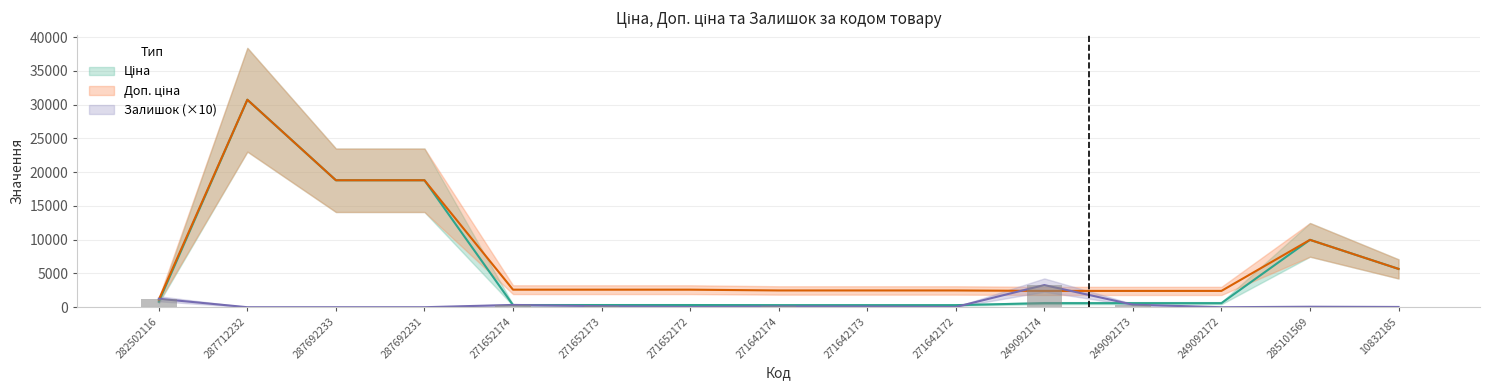

What is the difference between the Залишок values at 249092174 and 287692231?

3280.0